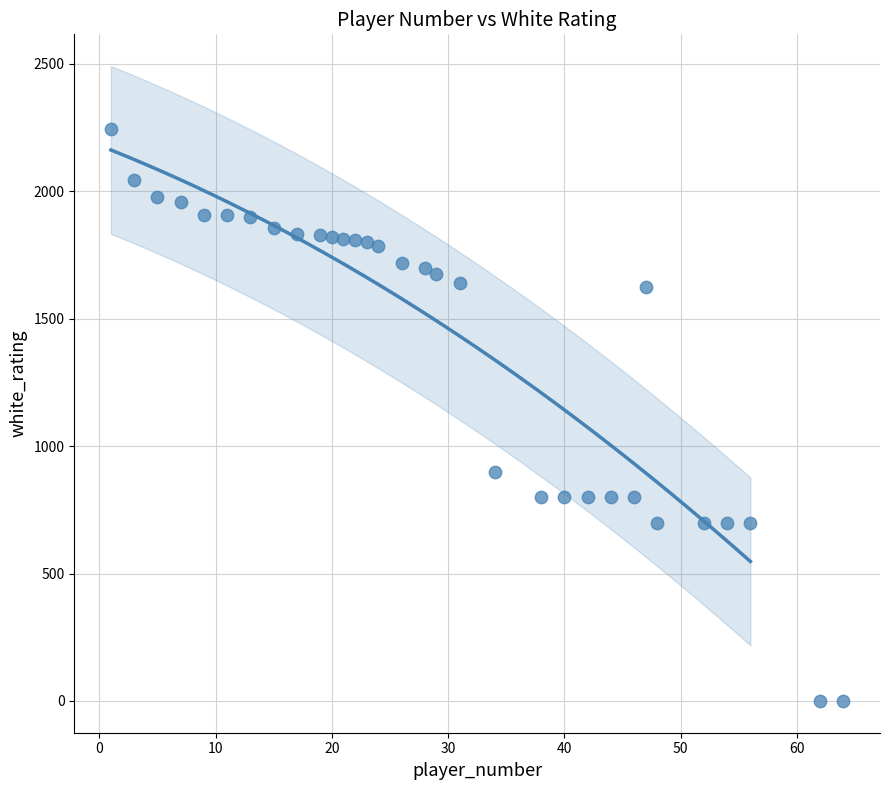

What is the range of Y values (max minus min)?

2244